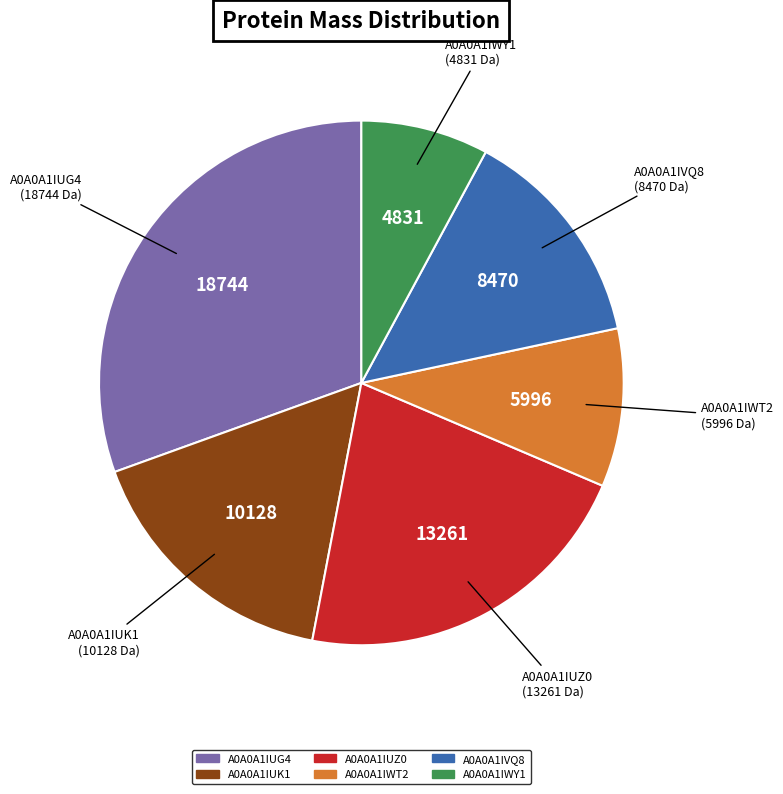

Combined, do A0A0A1IVQ8 and A0A0A1IUZ0 account for over 50%?

No